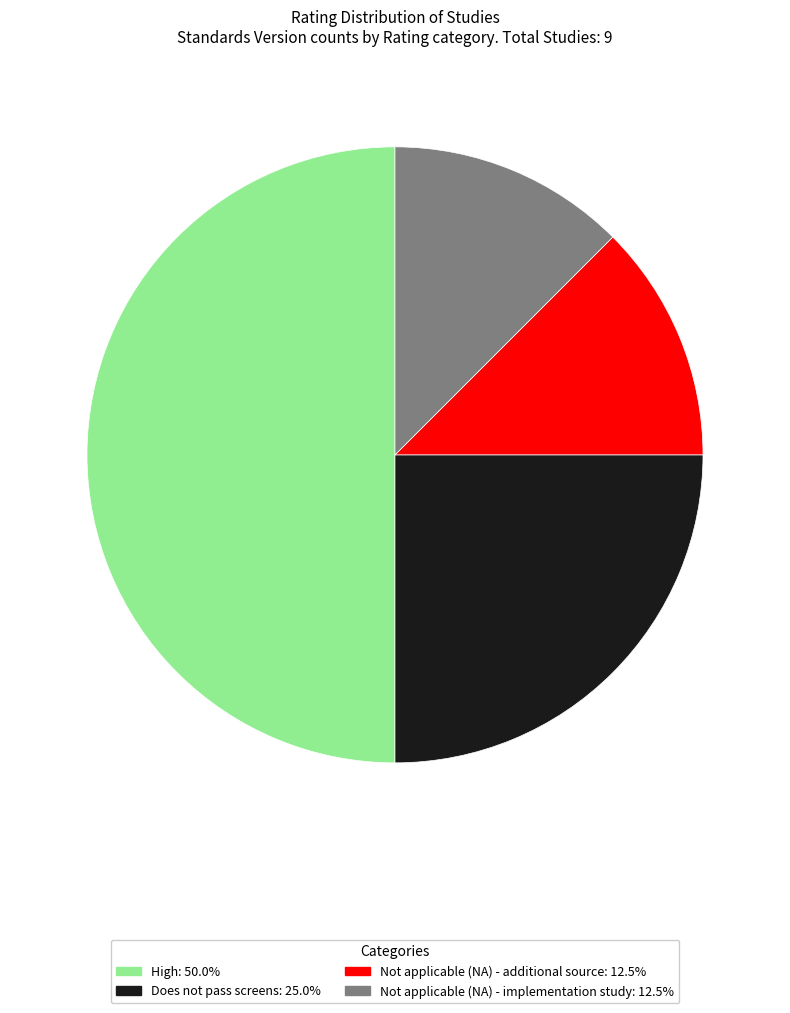

Is it true that Does not pass screens is 39% of the pie?

False